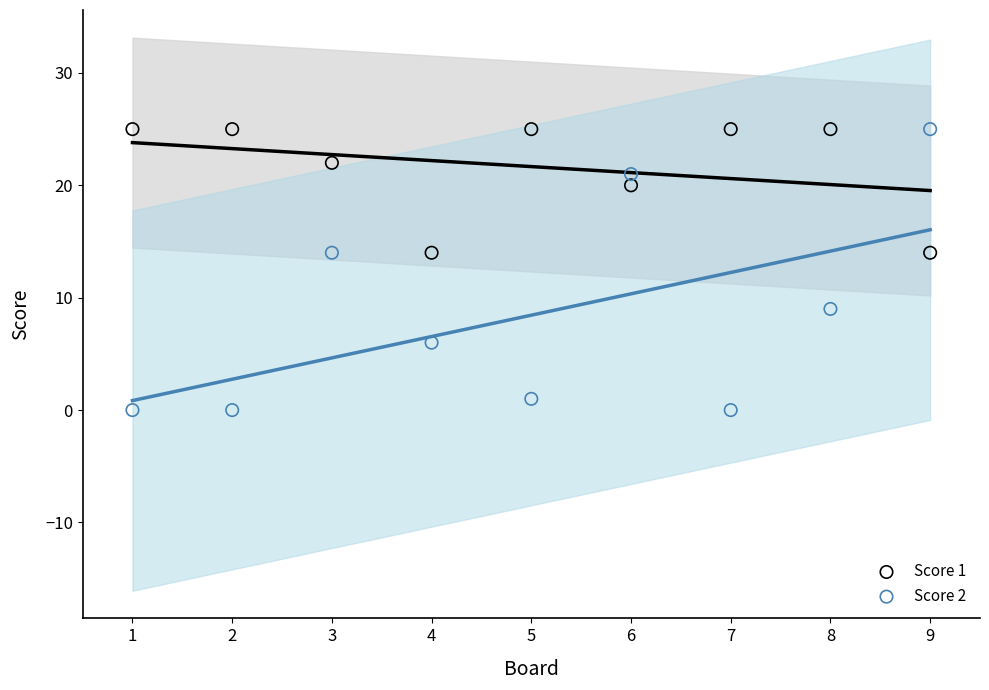

Which series reaches the minimum Y coordinate?

Score 2